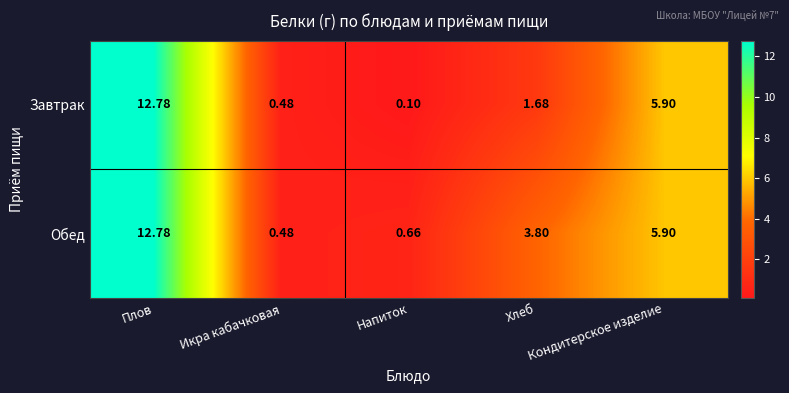

Which label corresponds to the smallest value in the chart?

Напиток